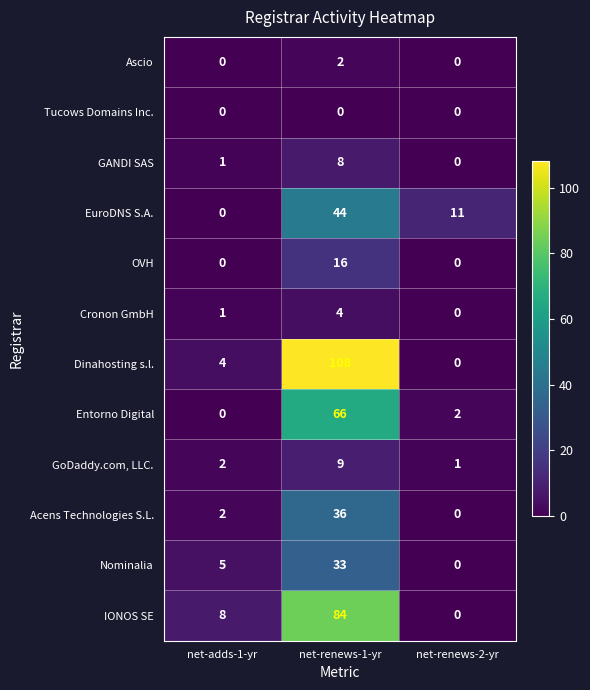

The Acens Technologies S.L. series shows -12 at net-renews-2-yr. True or false?

False